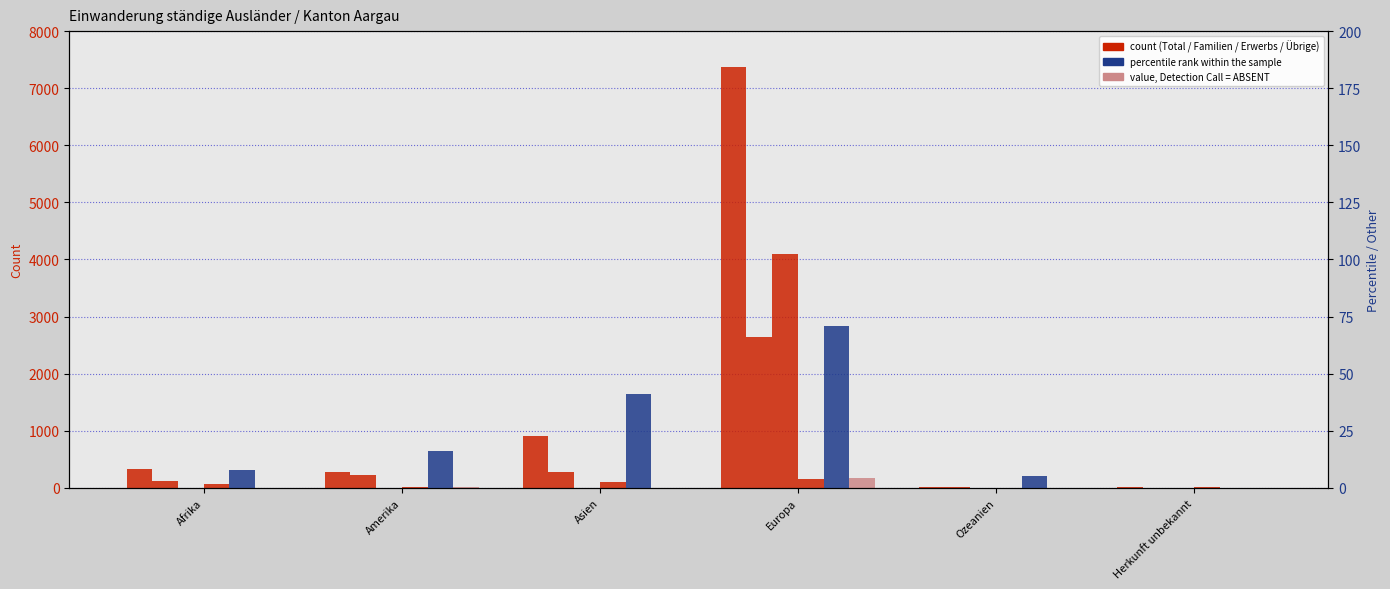

What position from the right is Europa?

3